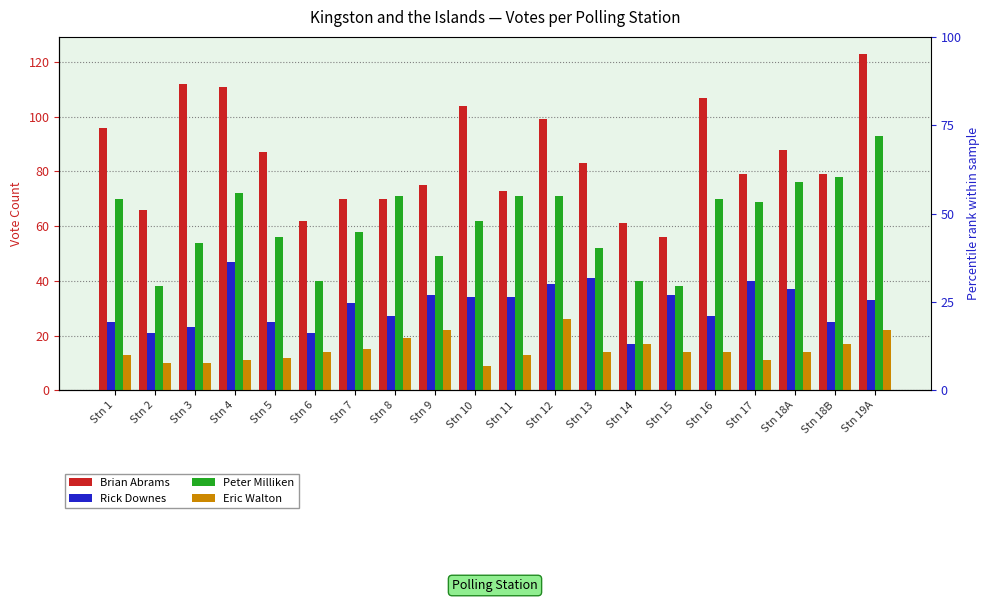

How many data points does each series have?

20